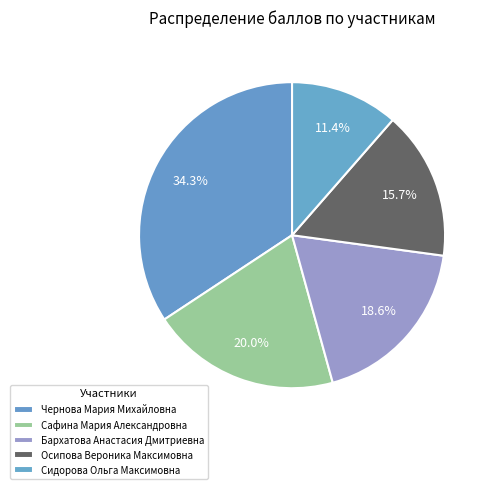

Count the number of slices in the pie.

5